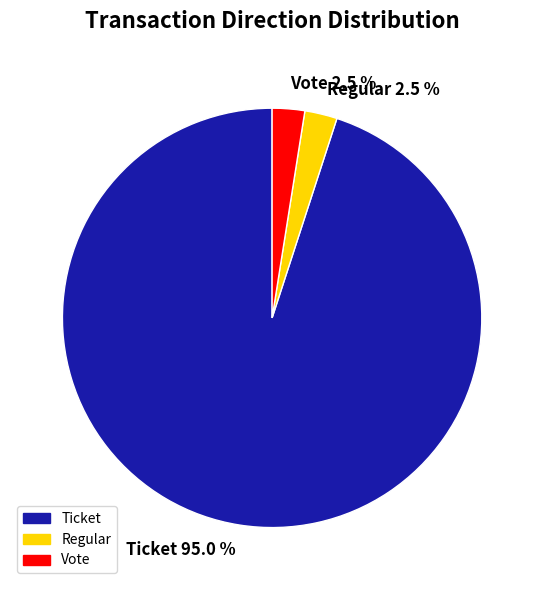

Does Regular represent more than half of the total?

No